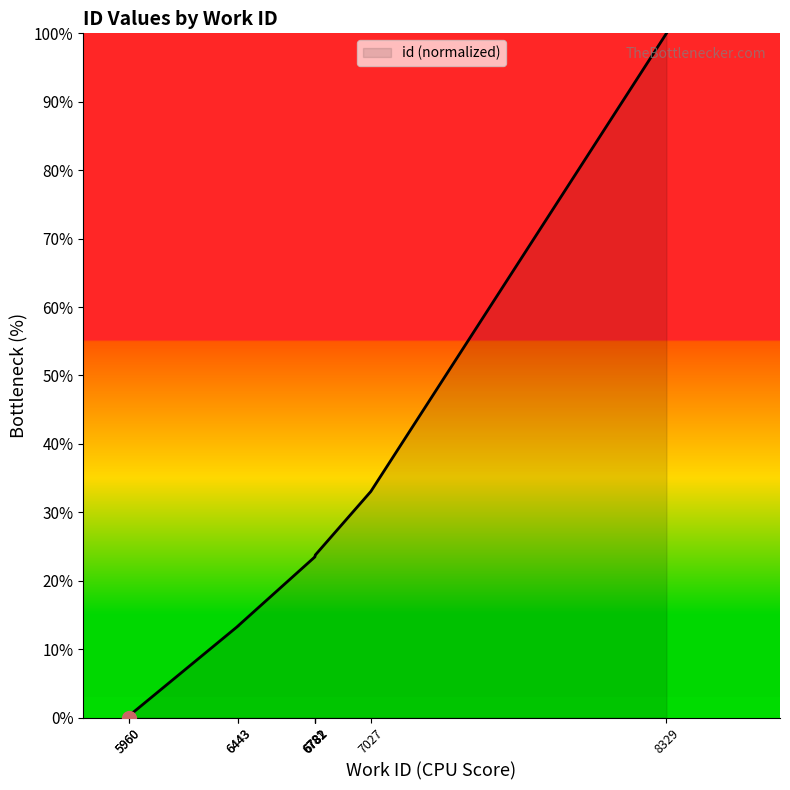

Reading right to left, list all the values displayed in this chart.

100.0	33.0	23.7	23.7	23.7	23.5	13.4	13.4	0.2	0.0